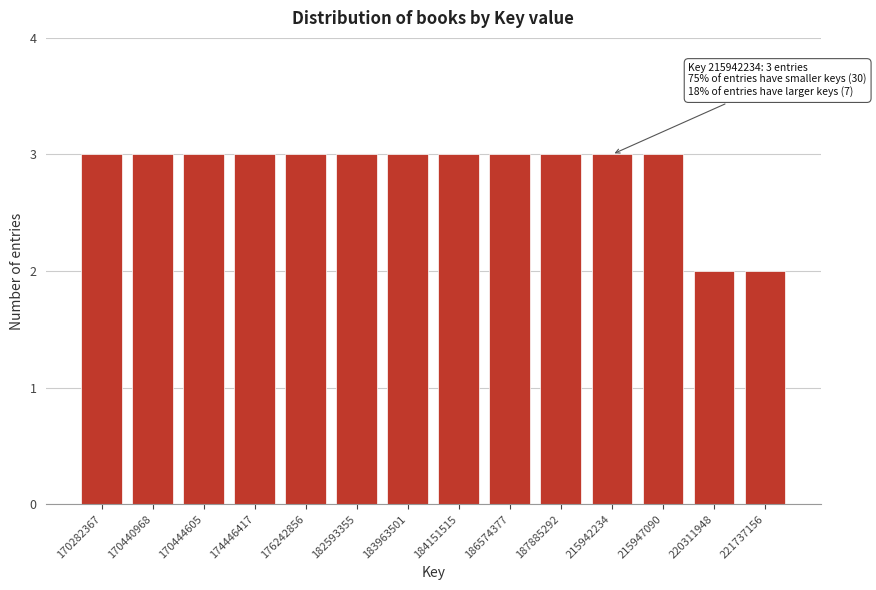

Reading left to right, extract all data points from this chart.

170282367=3	170440968=3	170444605=3	174446417=3	176242856=3	182593355=3	183963501=3	184151515=3	186574377=3	187885292=3	215942234=3	215947090=3	220311948=2	221737156=2